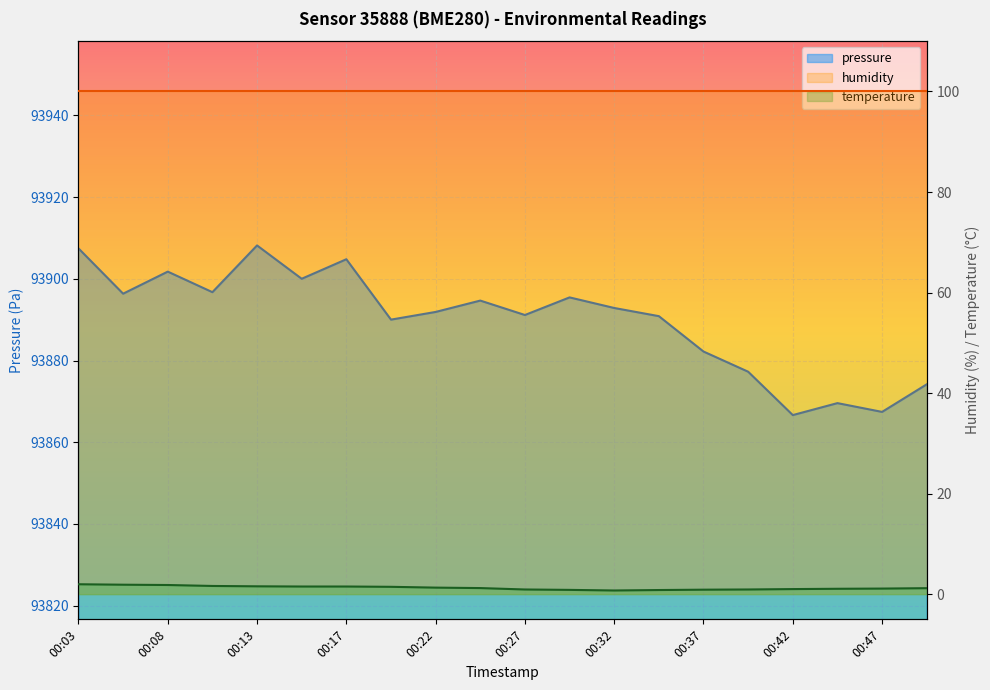

Is it true that temperature equals 2.8 at 00:03?

False